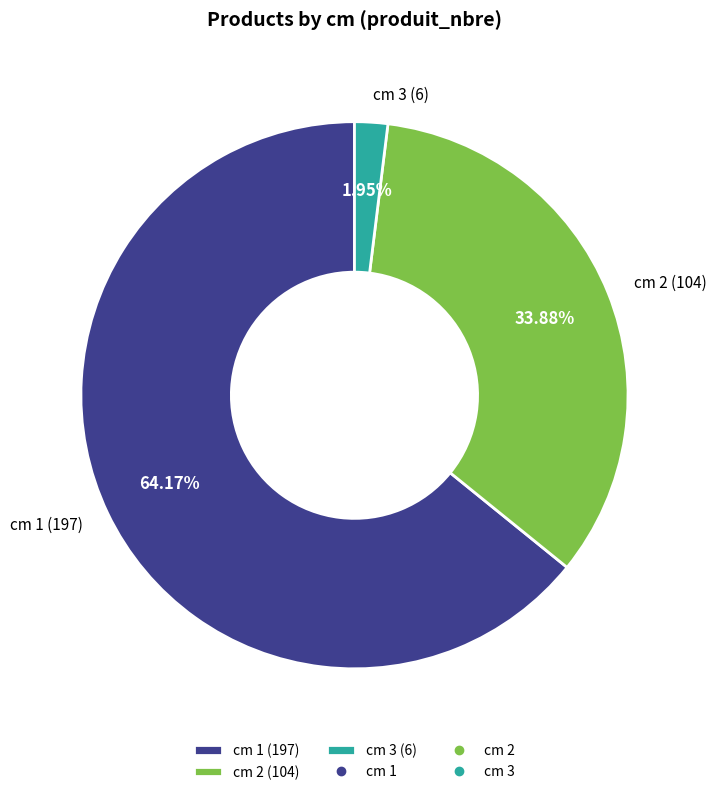

Combined, do cm 2 (104) and cm 1 (197) account for over 50%?

Yes